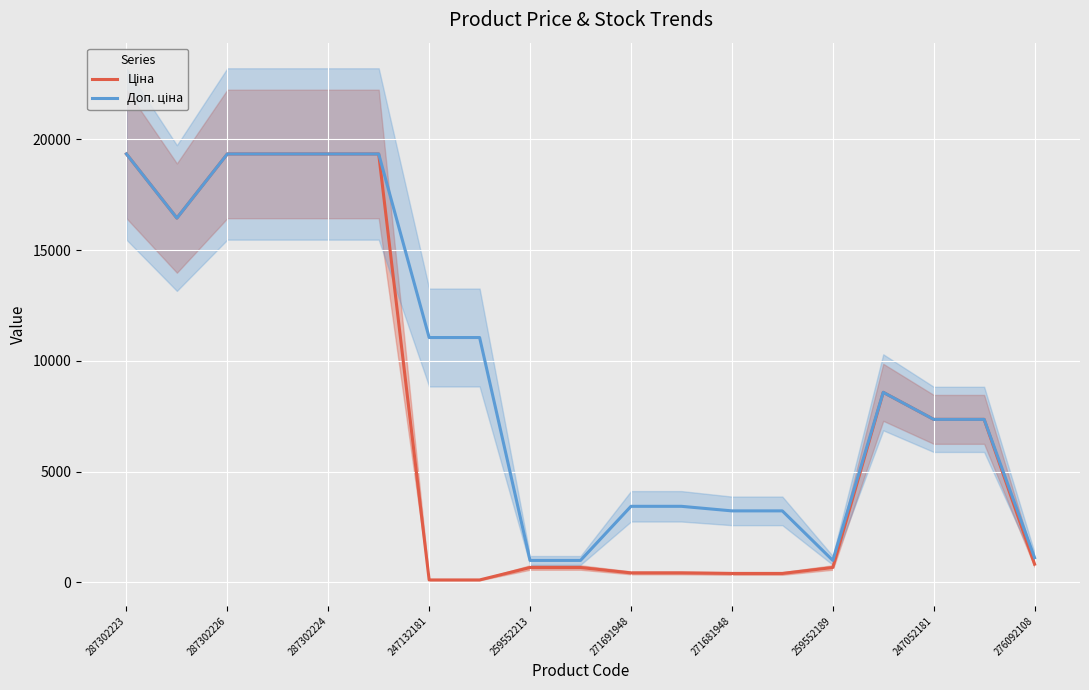

True or false: Ціна and Доп. ціна cross at least once.

False